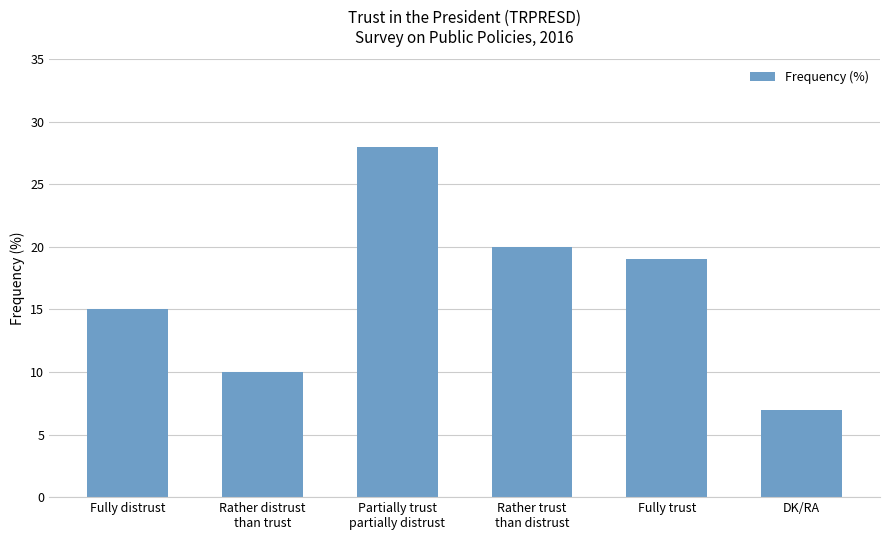

Reading left to right, extract all data points from this chart.

Fully distrust=15	Rather distrust
than trust=10	Partially trust
partially distrust=28	Rather trust
than distrust=20	Fully trust=19	DK/RA=7